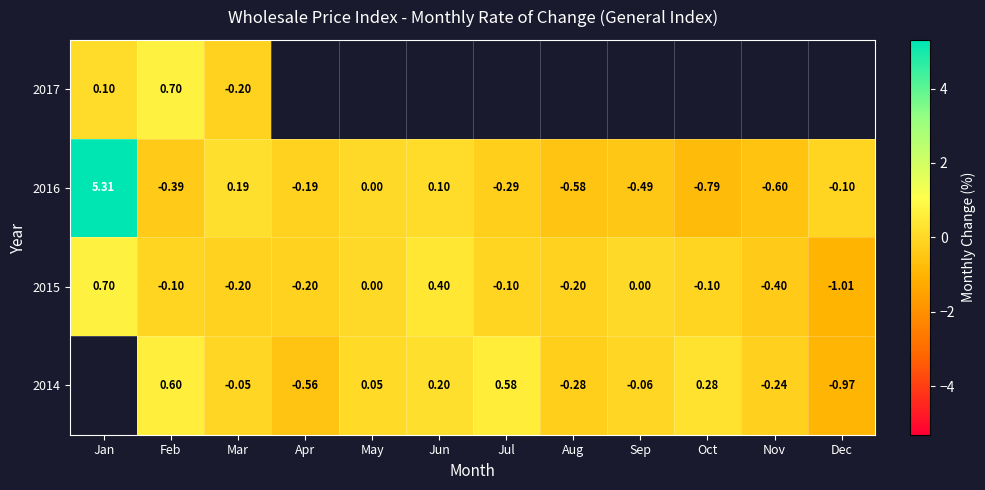

Where is 2016 nearest to the value 2?

Mar